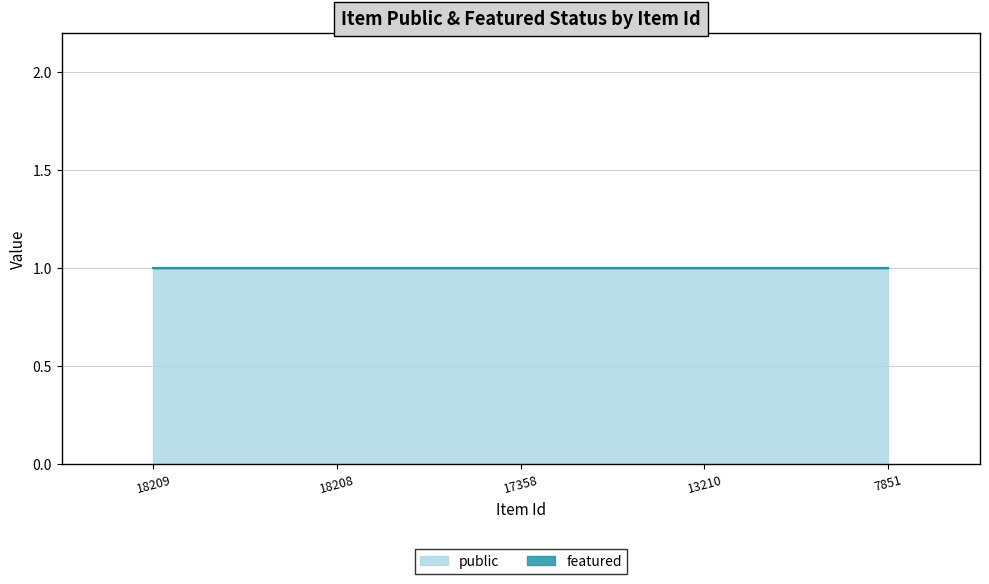

List the labels in order of public value, largest first.

18209, 18208, 17358, 13210, 7851